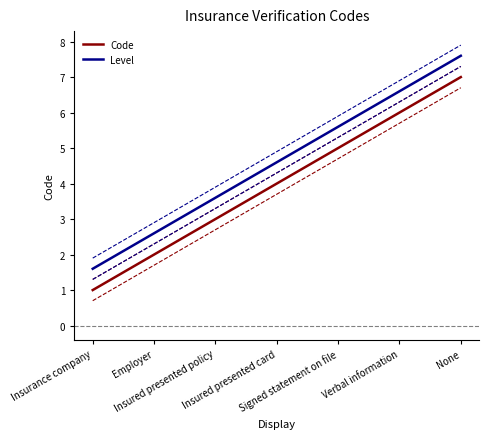

What are all the series names shown in the legend?

Code, Level